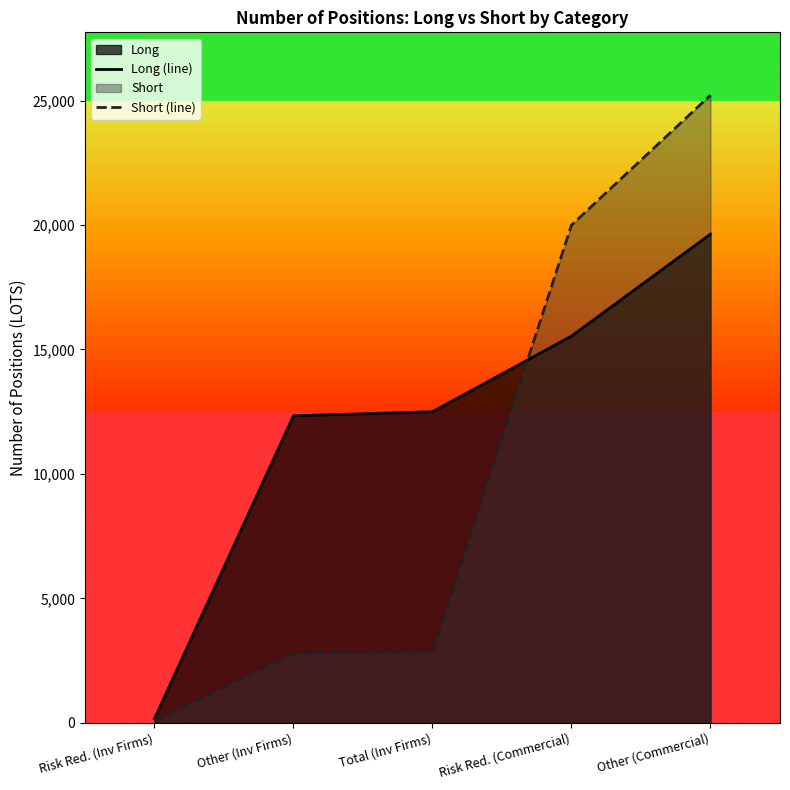

True or false: Short (line) and Long (line) cross at least once.

True